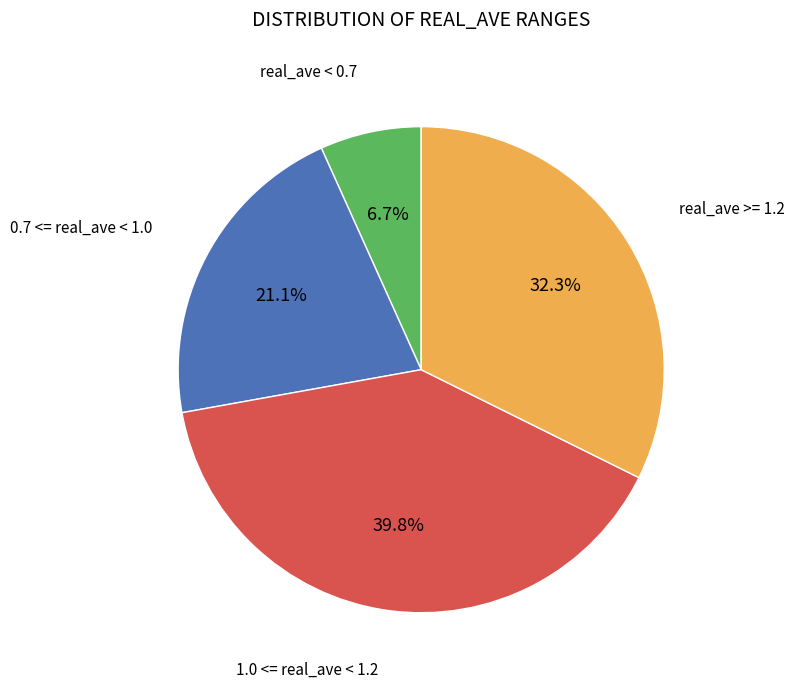

Does any single category account for the majority?

No